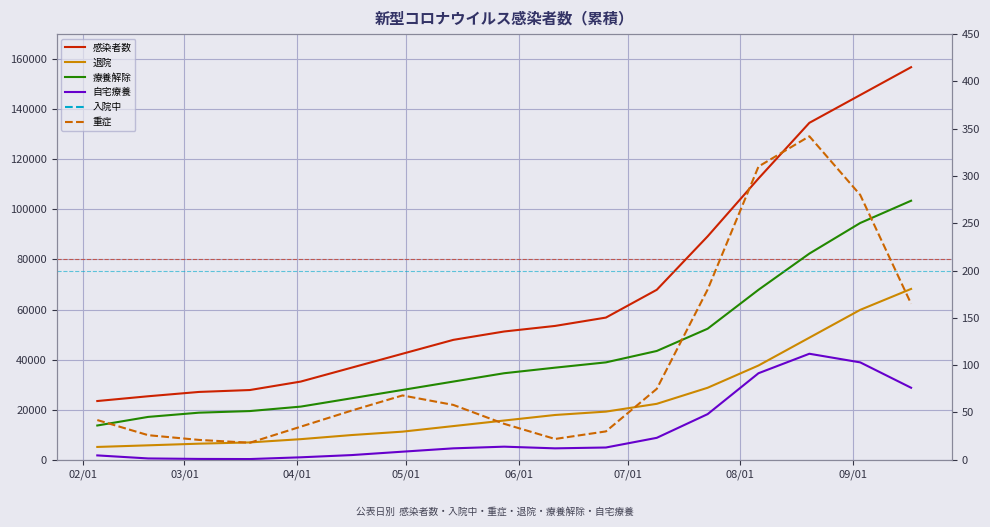

Between 05/01 and 03/01, which is larger?

05/01